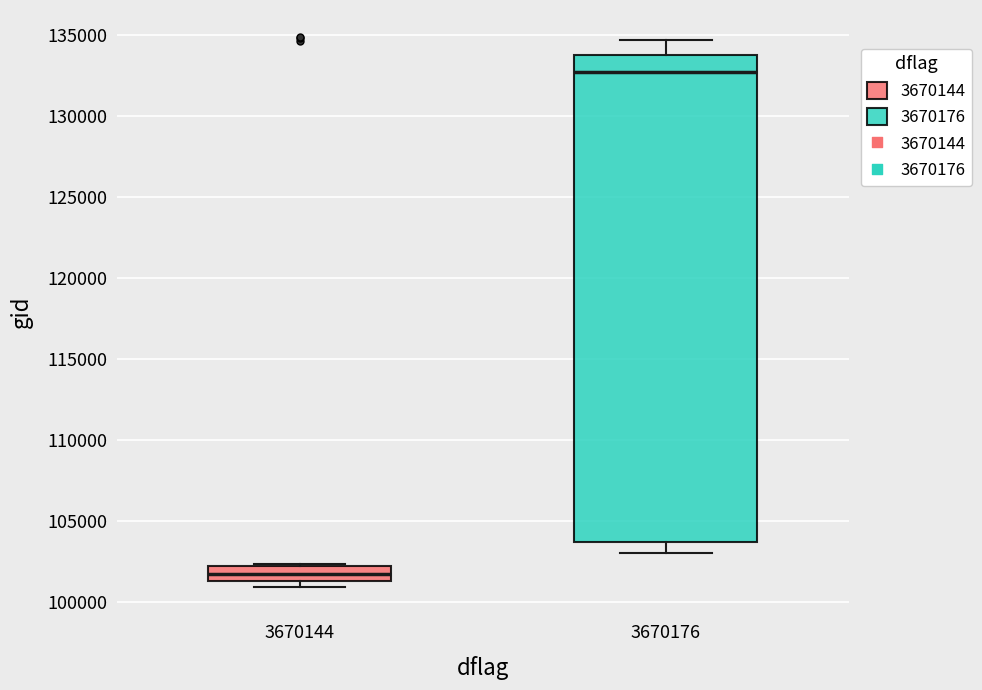

Where does the lower whisker of the box at x = 3670176 end on the y-axis? The values are not printed on the chart, so give them approximately, as read against the axis.

103000